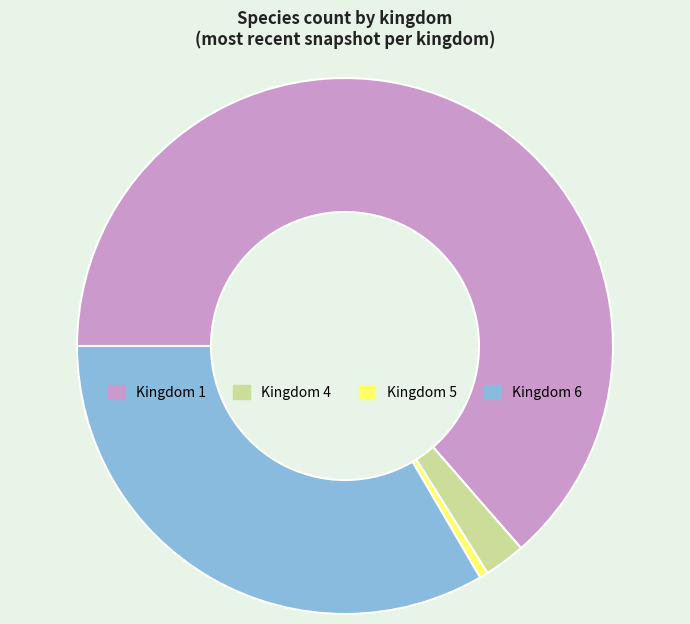

Between Kingdom 5 and Kingdom 1, which is larger?

Kingdom 1